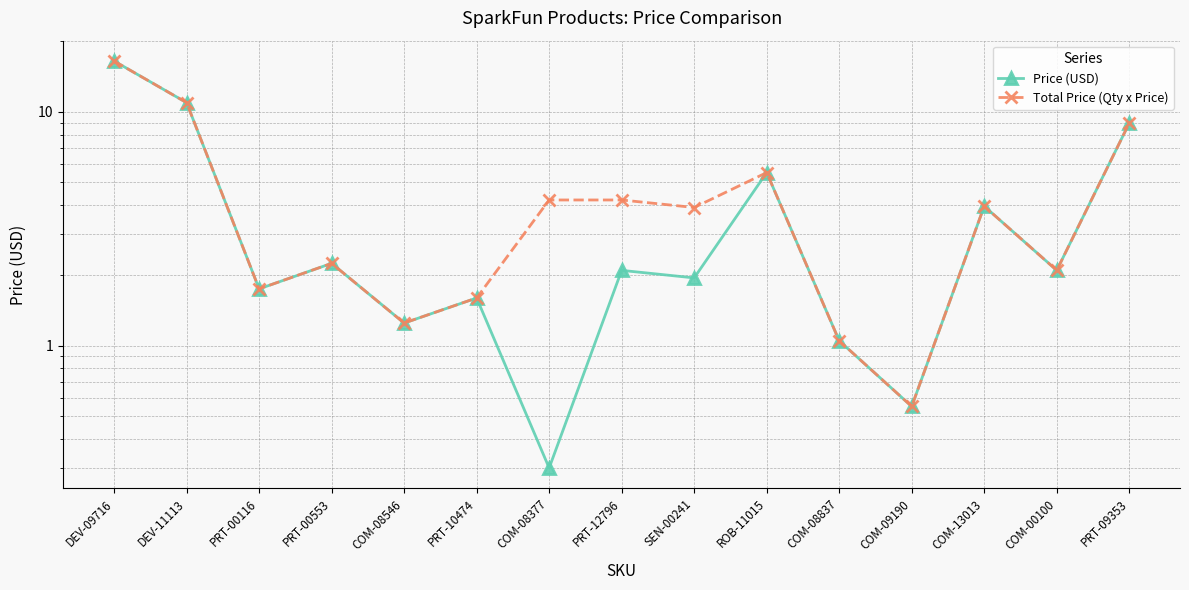

What position from the left is PRT-09353?

15